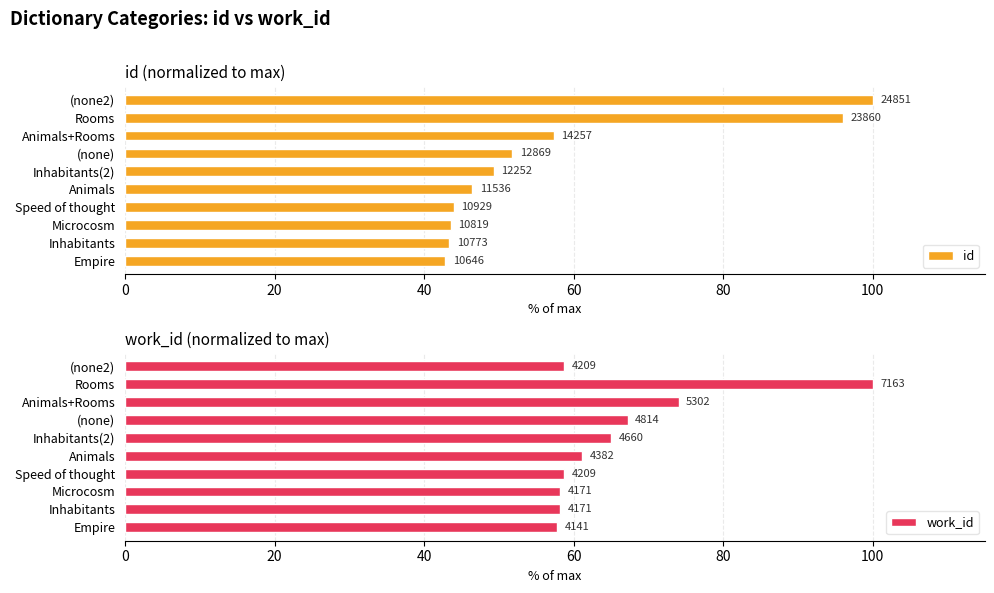

What is the average value of the id series?

57.5